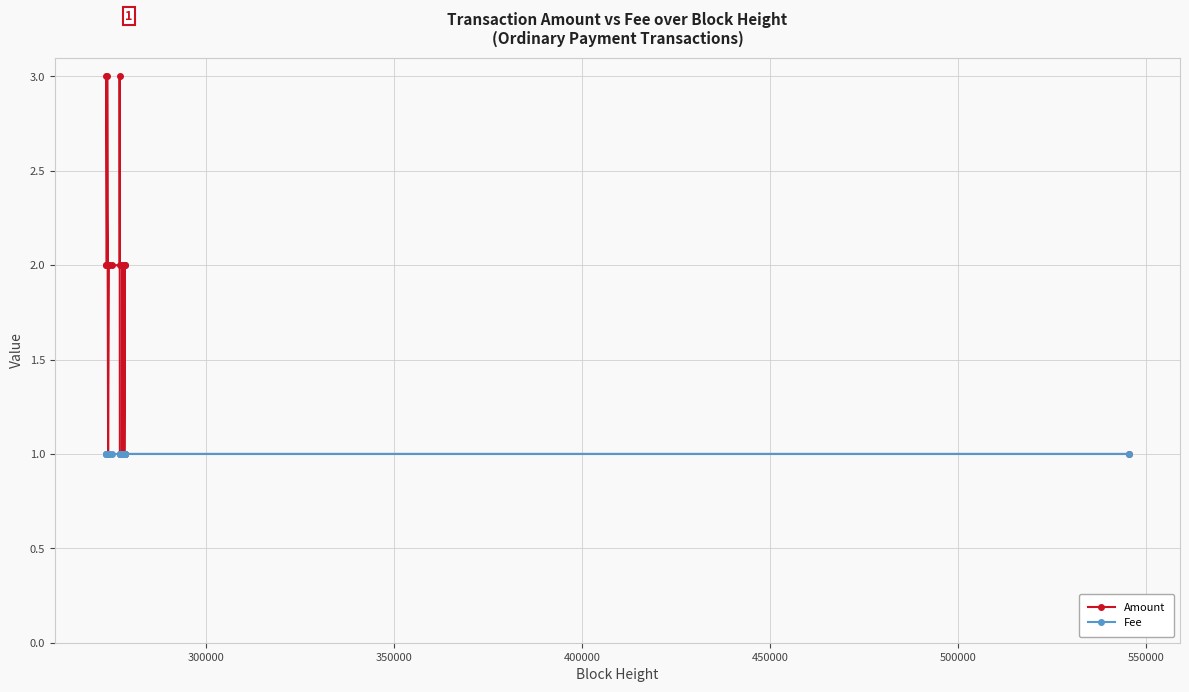

True or false: Amount has more than 1 points higher than both neighbors.

True